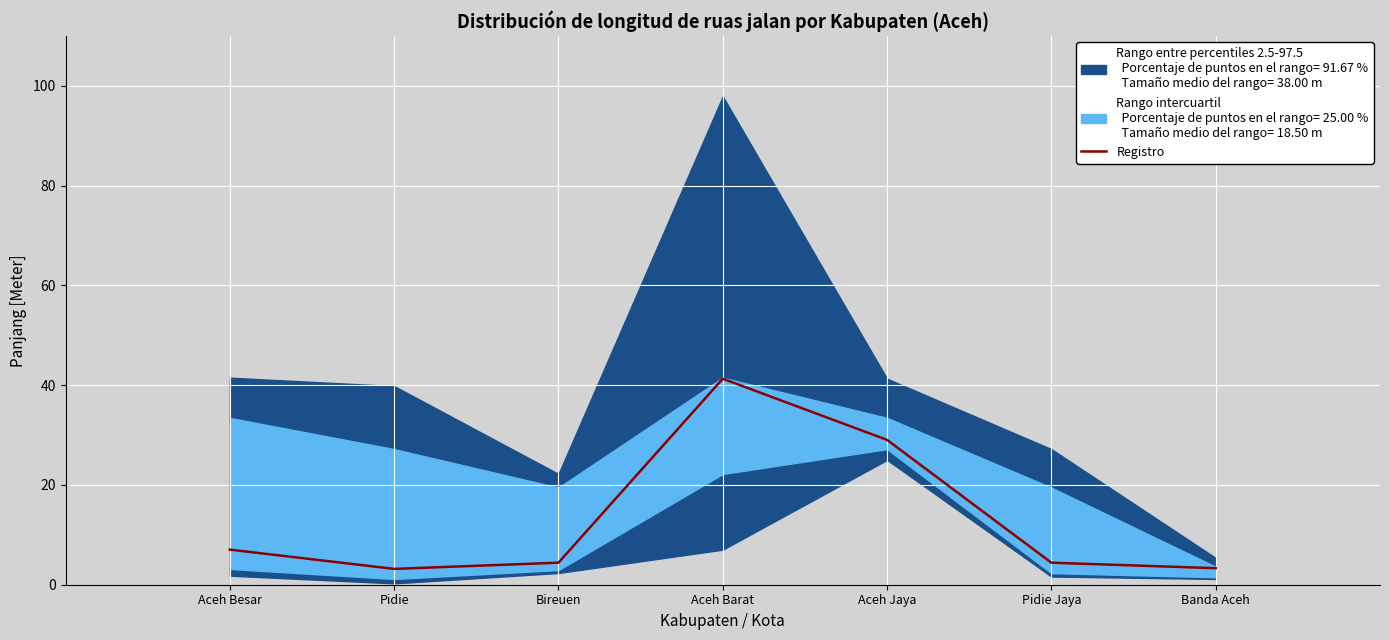

What is the sum of the values at Pidie and Bireuen?

7.6